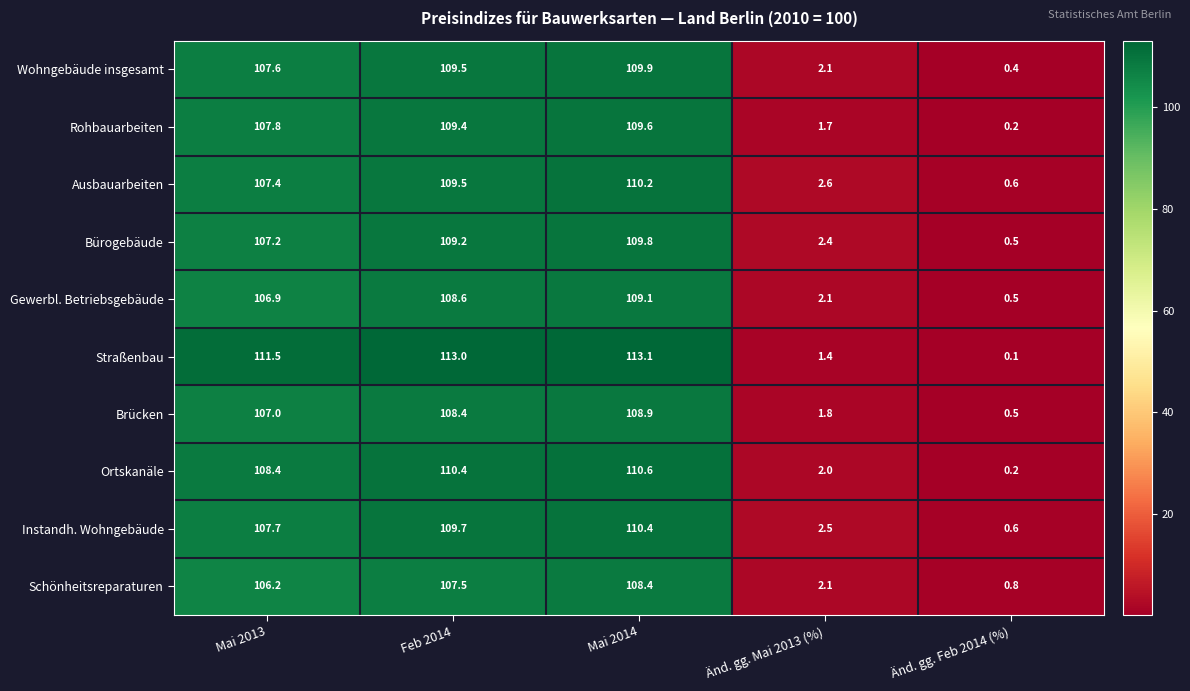

Rank the series by their maximum value, from lowest to highest.

Schönheitsreparaturen, Brücken, Gewerbl. Betriebsgebäude, Rohbauarbeiten, Bürogebäude, Wohngebäude insgesamt, Ausbauarbeiten, Instandh. Wohngebäude, Ortskanäle, Straßenbau